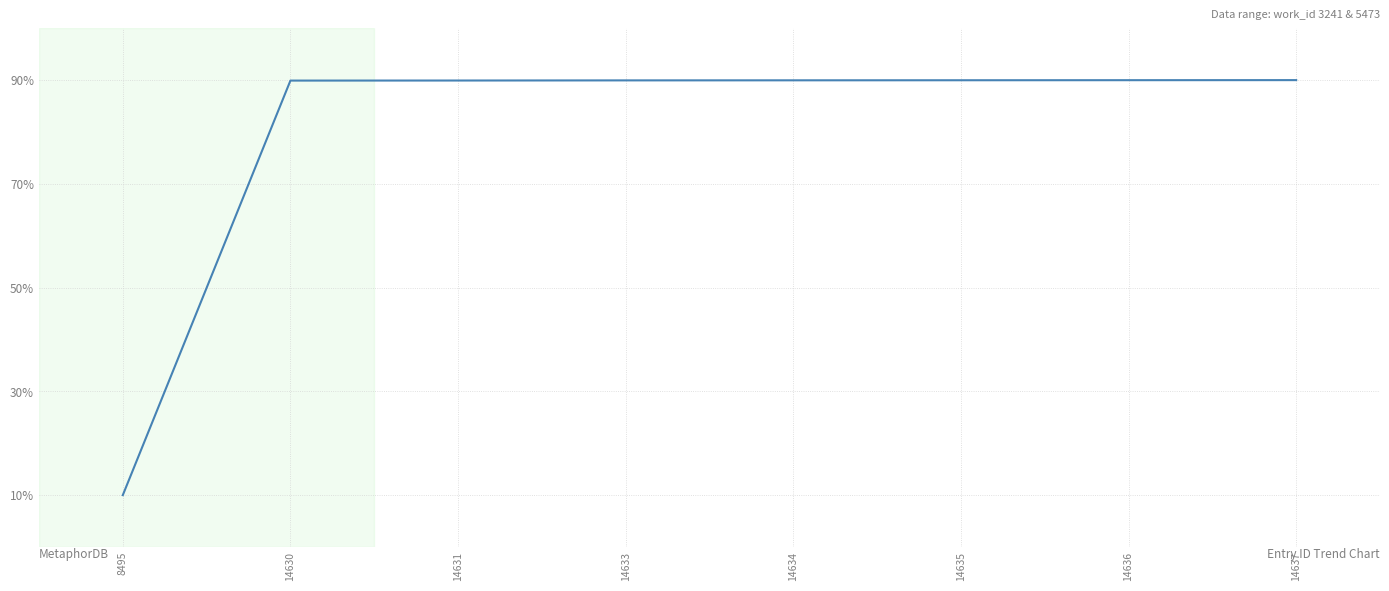

Approximately how many times larger is the value at 14636 compared to 14637?

1.0